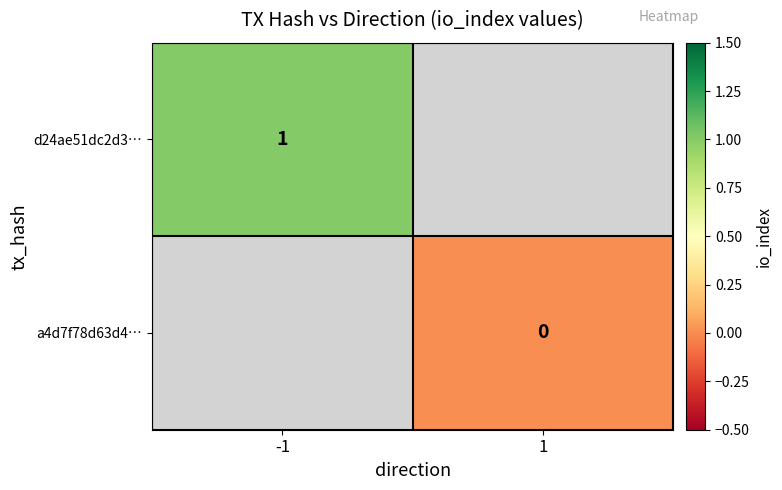

True or false: d24ae51dc2d3… has a value of 0 at -1.

False